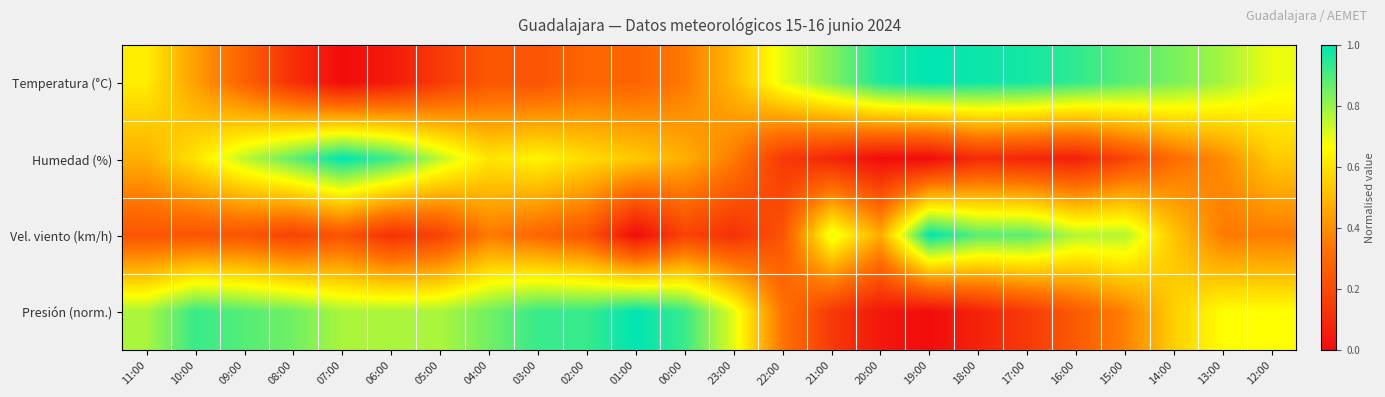

Count the number of categories in the chart.

24